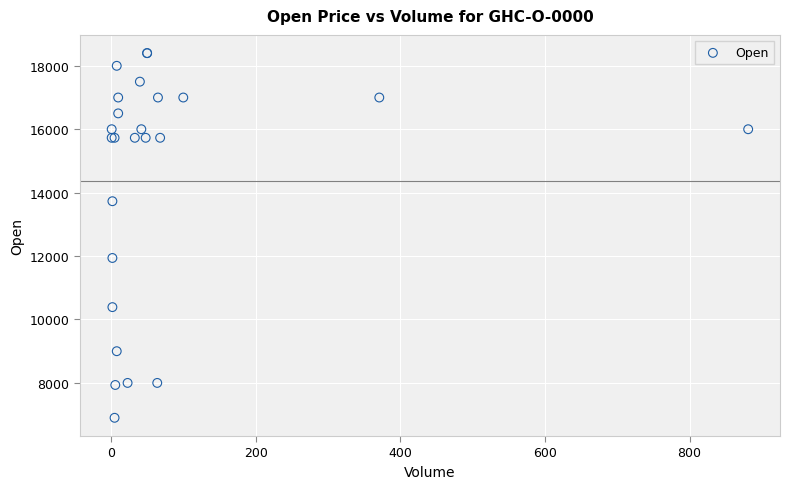

What Y value in the scatter plot is closest to 12650?

11940